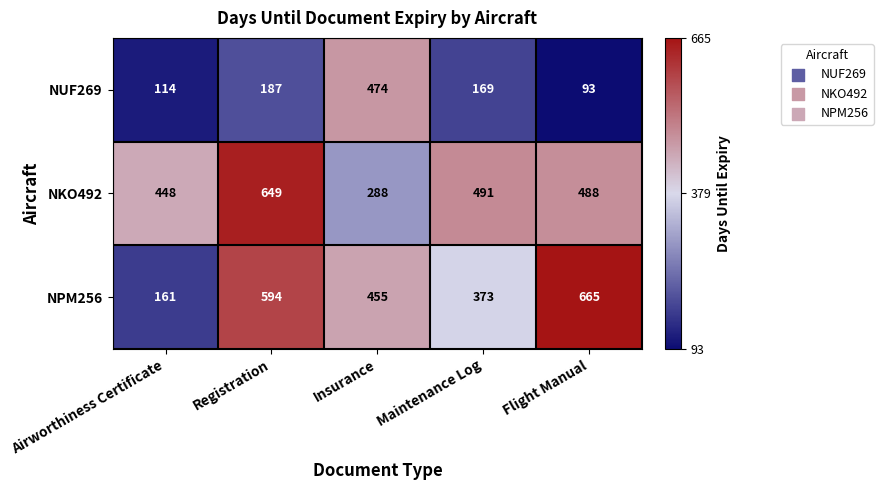

Which series has the largest range (max minus min)?

NPM256